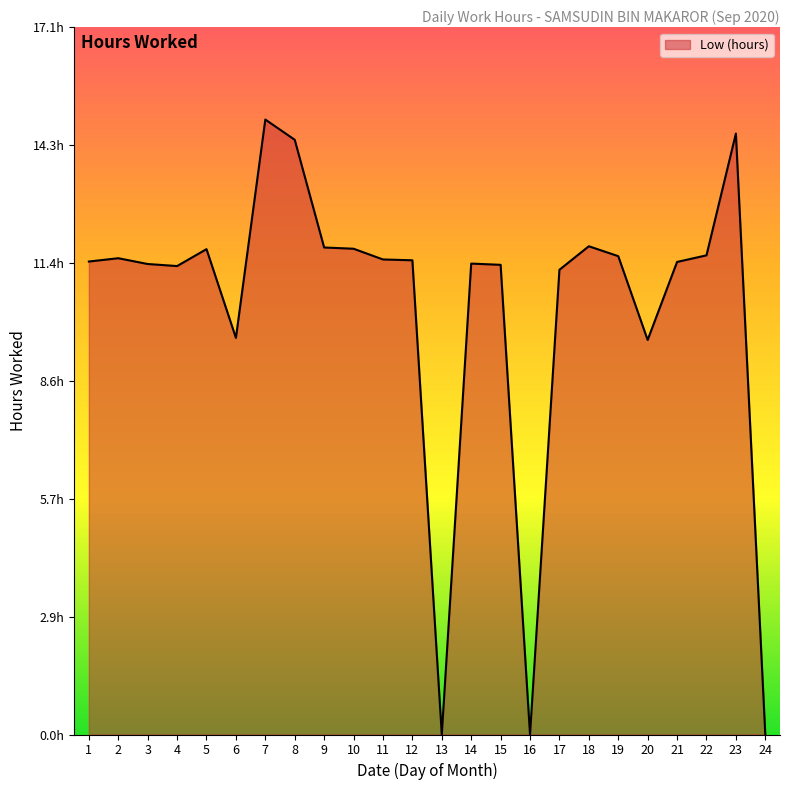

True or false: the data has more than 1 interior local peaks.

True